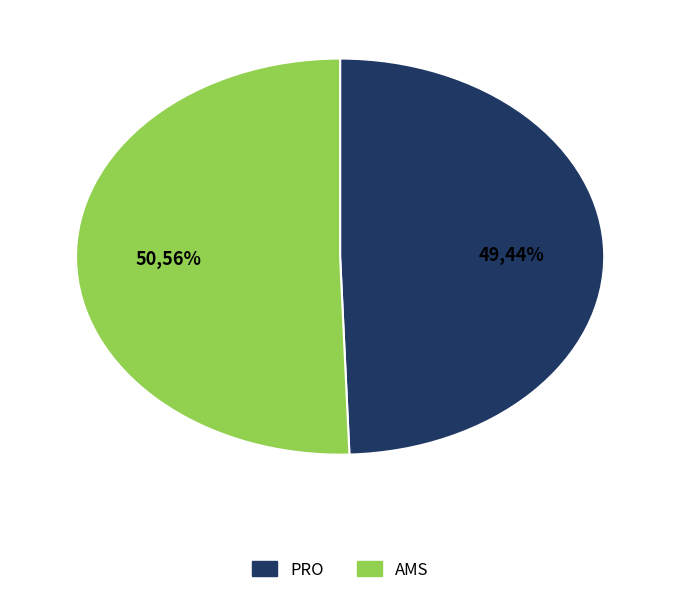

Does AMS represent more than half of the total?

Yes